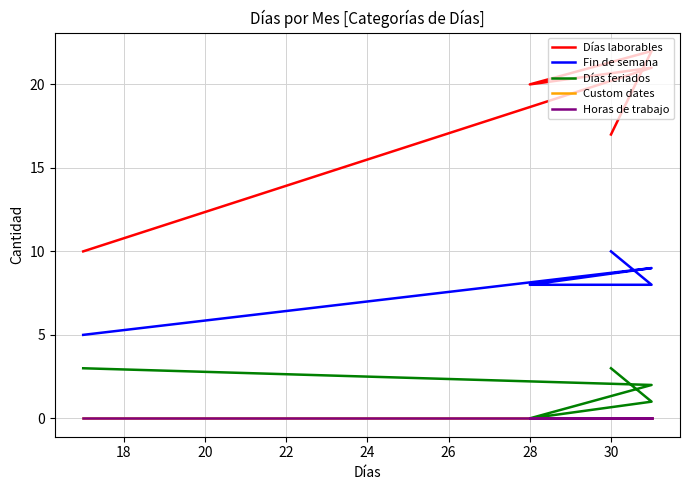

Reading left to right, extract all data points from this chart.

Días laborables: 10	21	20	22	17
Fin de semana: 5	9	8	8	10
Días feriados: 3	2	0	1	3
Custom dates: 0	0	0	0	0
Horas de trabajo: 0	0	0	0	0